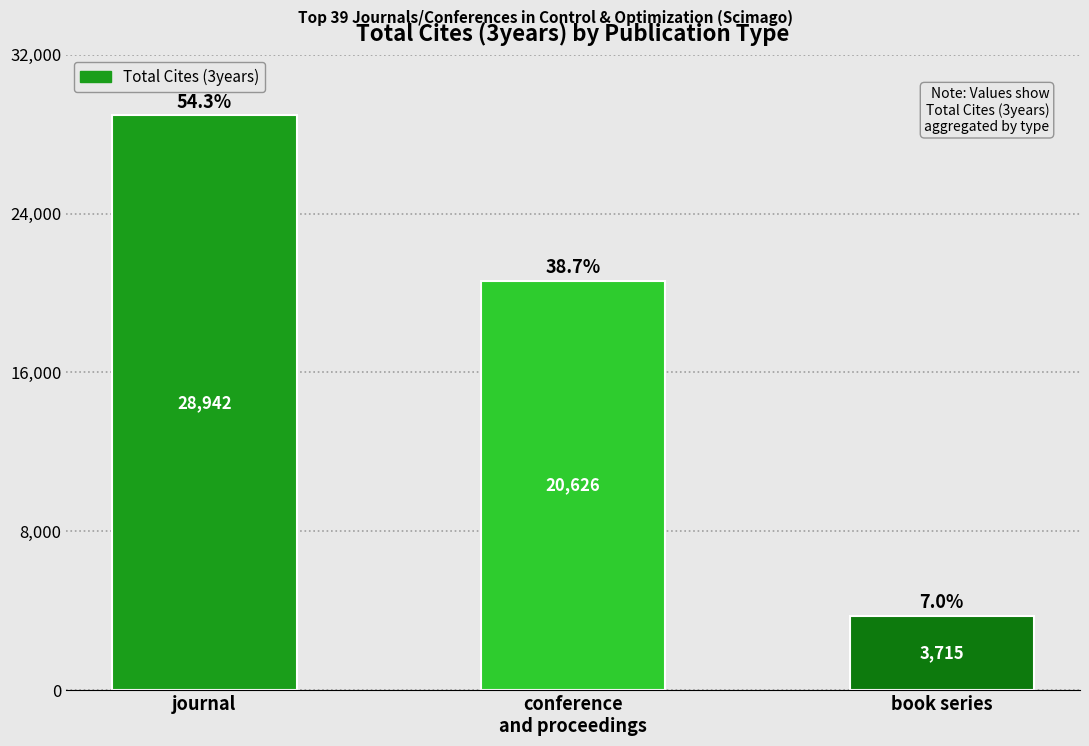

Reading right to left, extract all data points from this chart.

3715	20626	28942